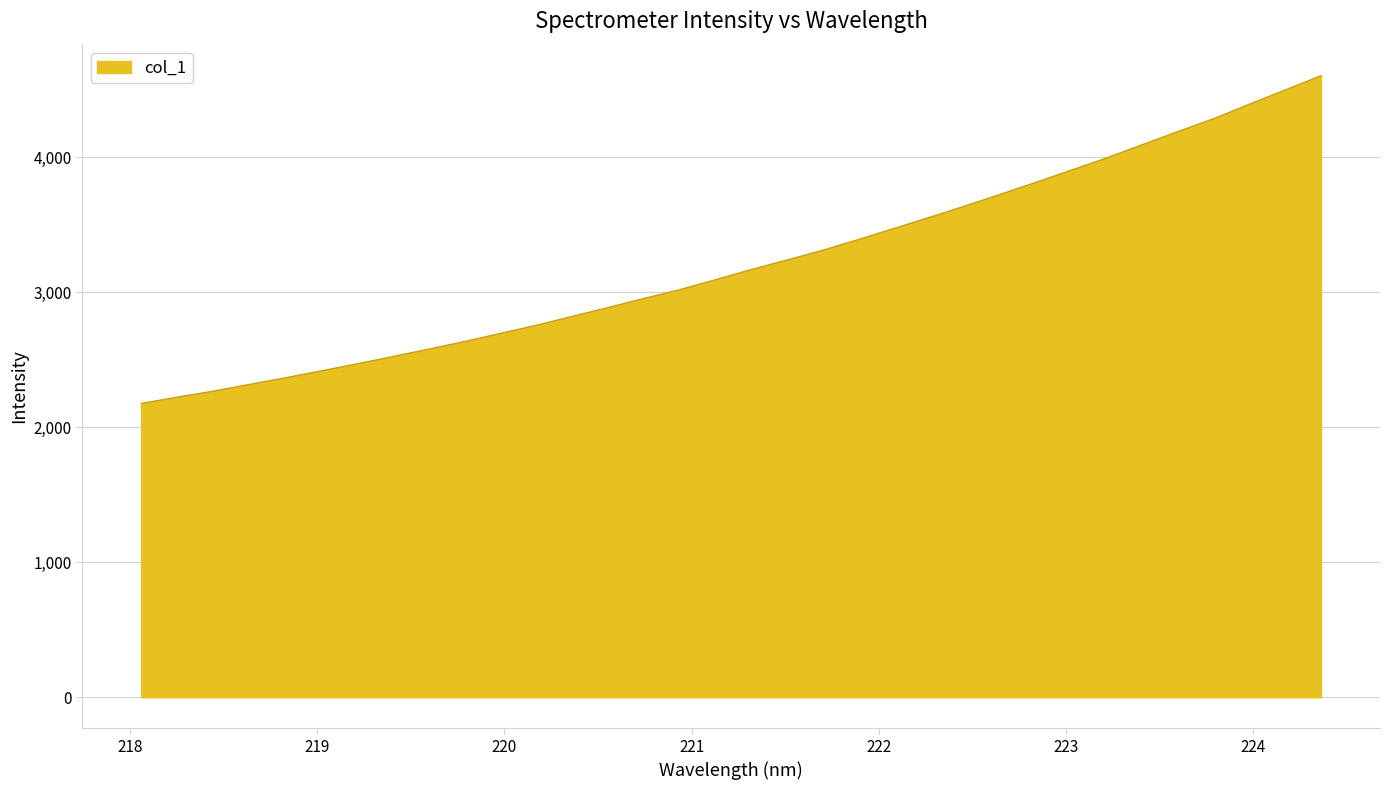

What is the difference between the maximum and minimum values?

2427.7